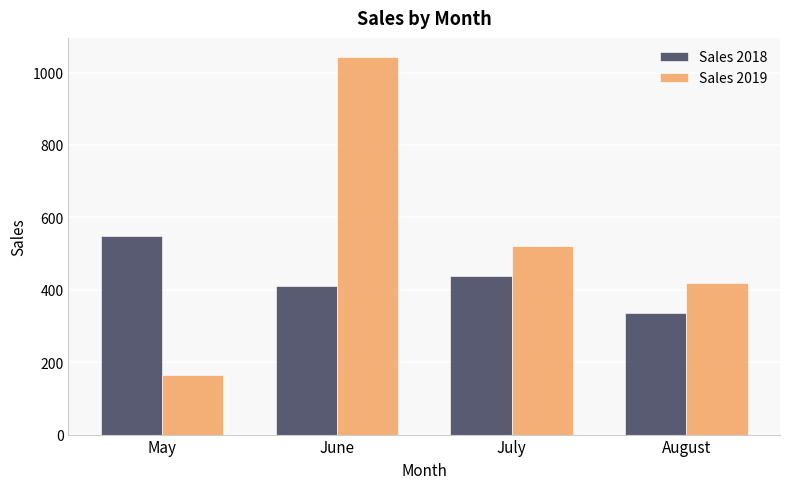

What is the sum of the Sales 2019 values at June and August?

1462.8